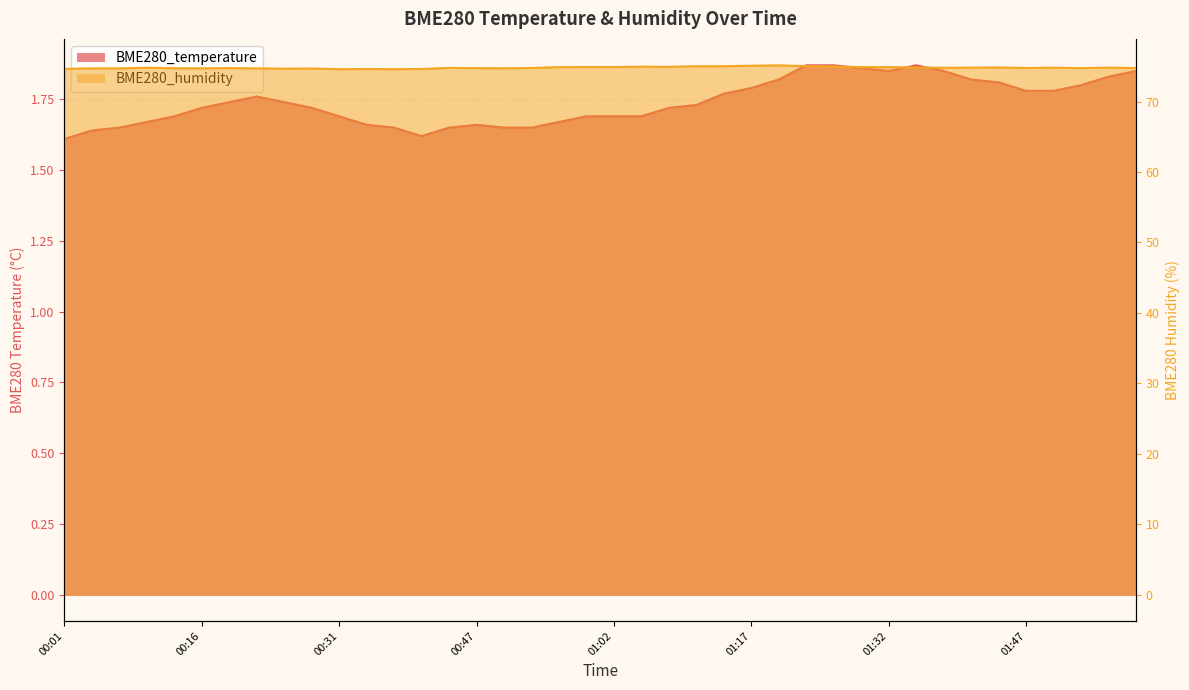

Count the number of categories in the chart.

40